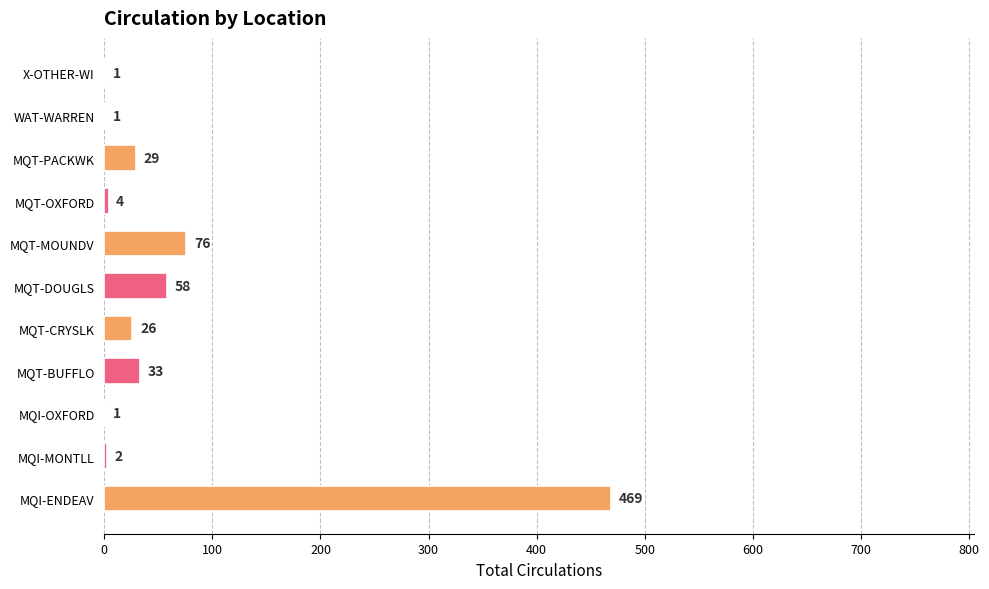

What is the approximate value at MQT-PACKWK, to the nearest 5?

30